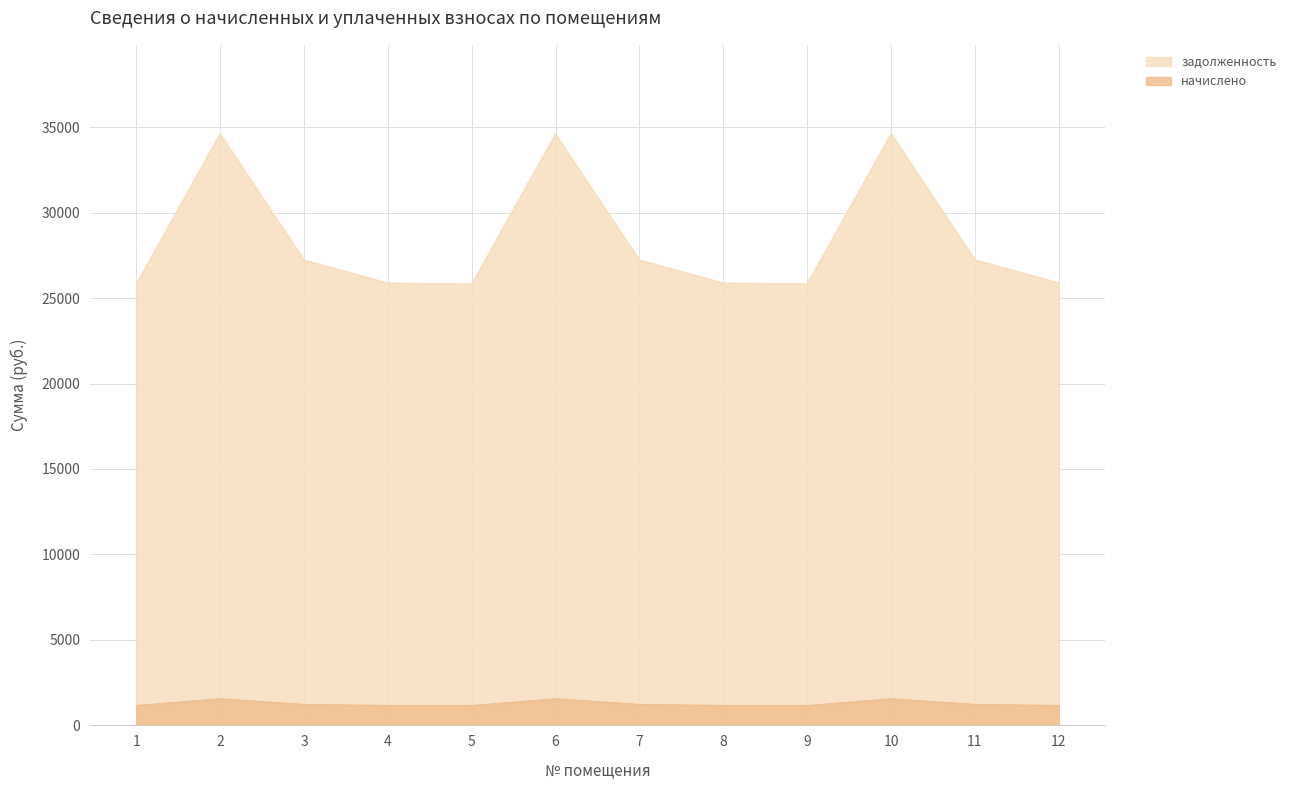

What is the difference between the highest and lowest values at 5?

24659.9